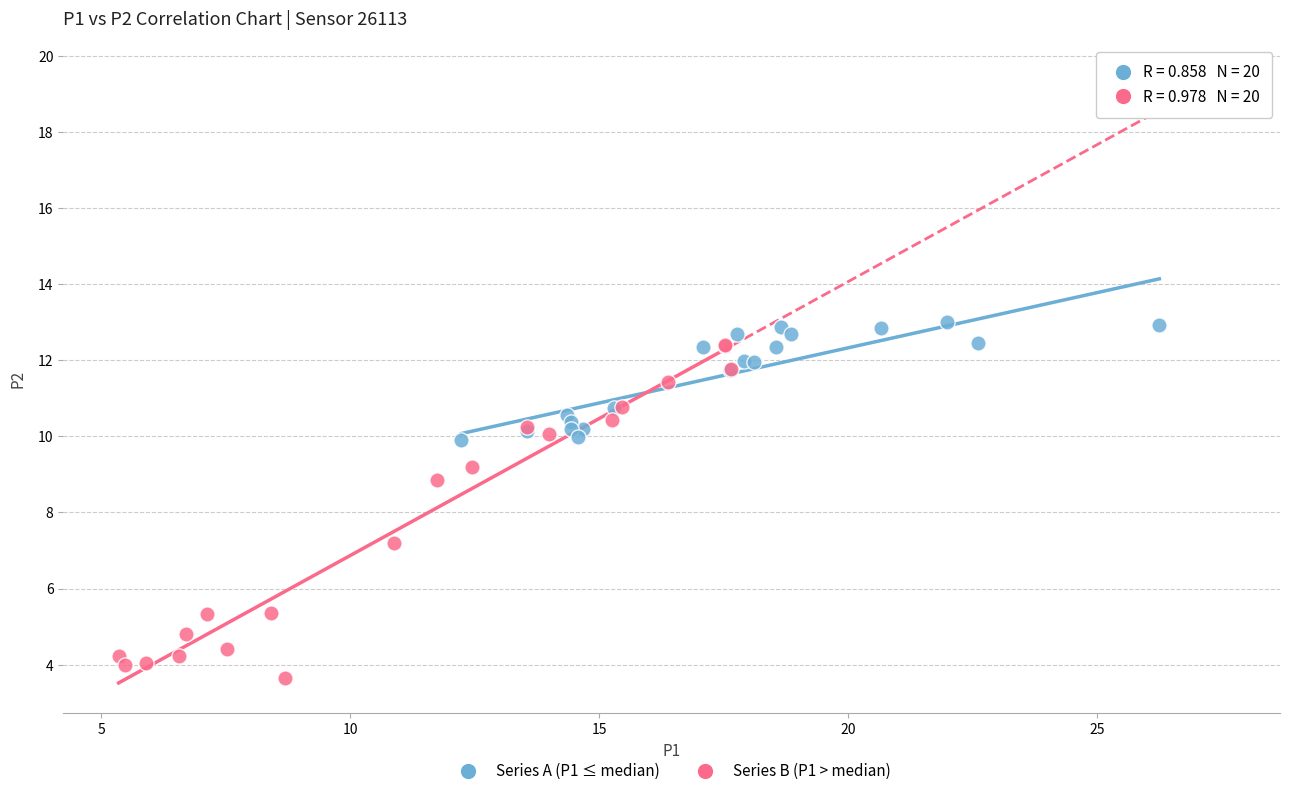

Which series reaches the minimum Y coordinate?

Series B (P1 > median)